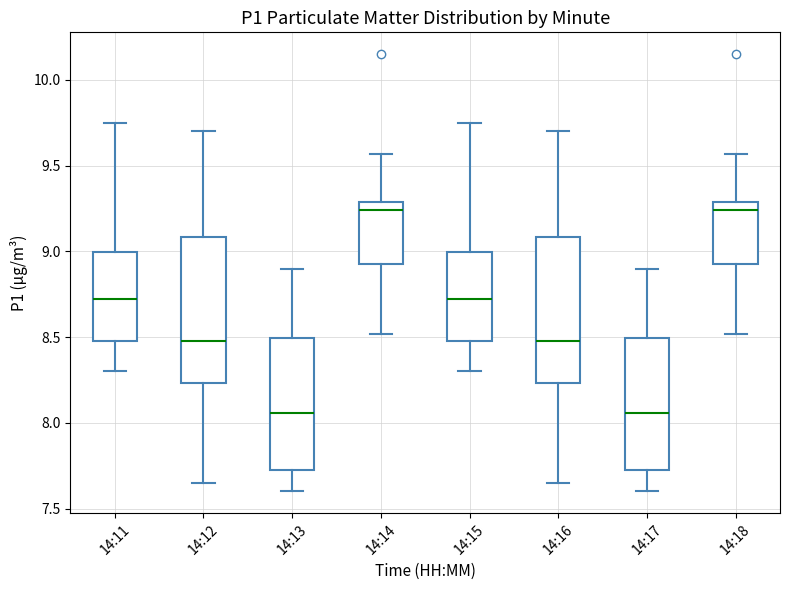

Where is the lower edge of the box for 14:11 on the y-axis? The values are not printed on the chart, so give them approximately, as read against the axis.

8.50